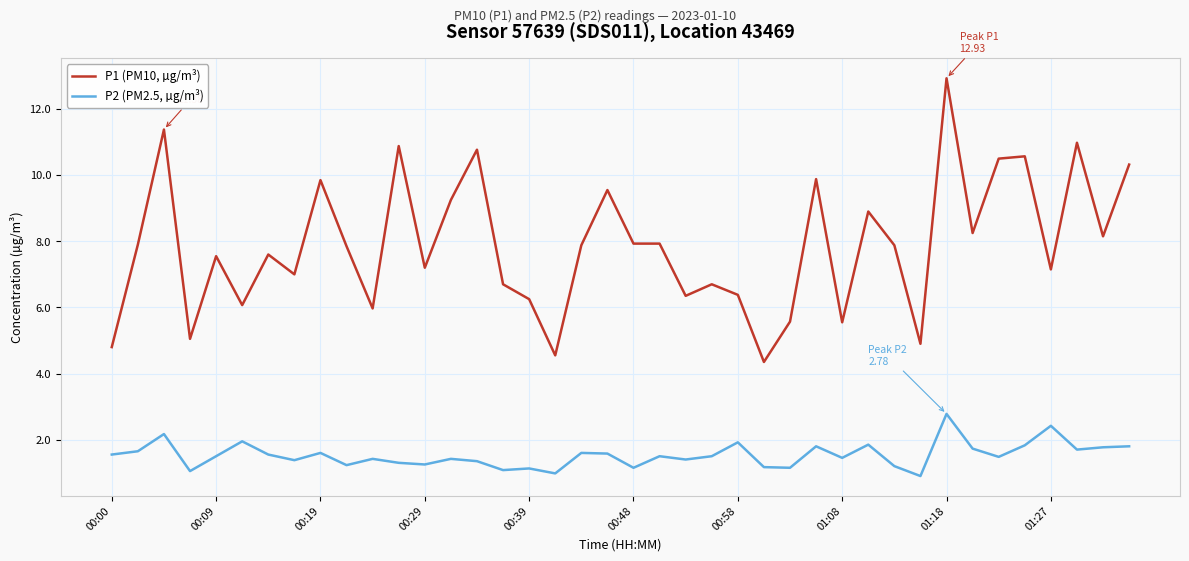

Does the chart have visible grid lines?

Yes